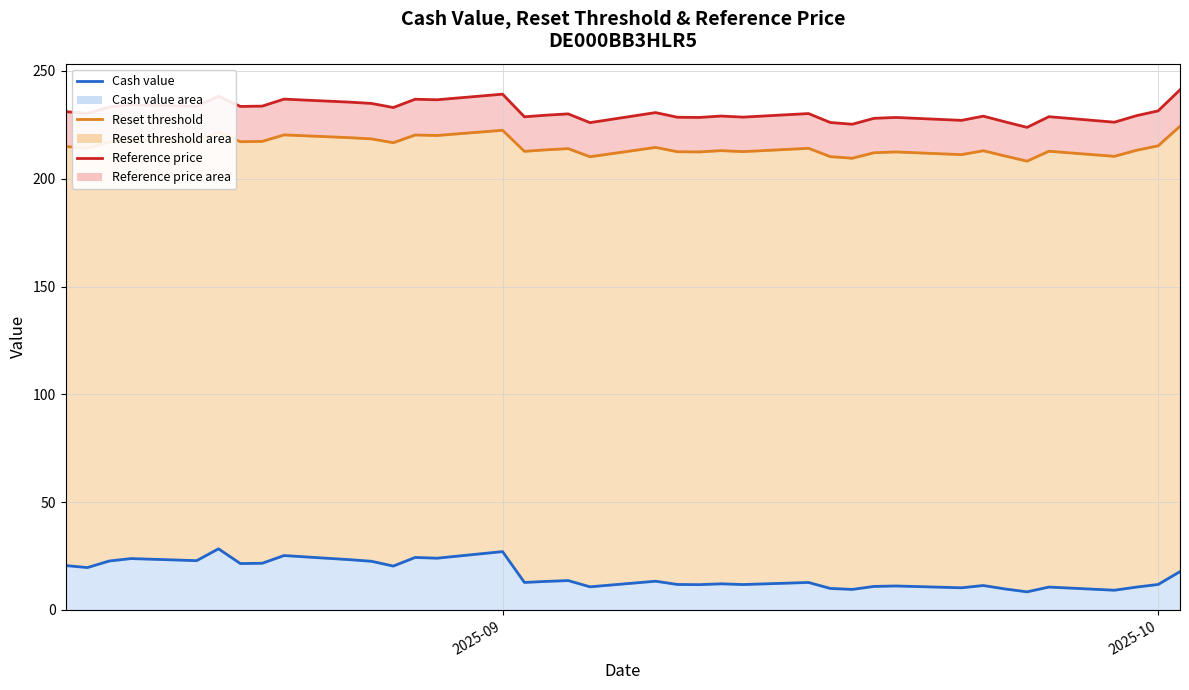

What is the sum of all Cash value (line) values?

613.5